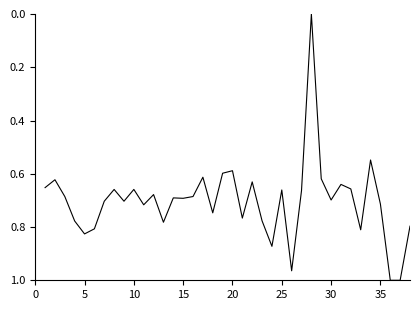

What is the sum of all values?

26.7